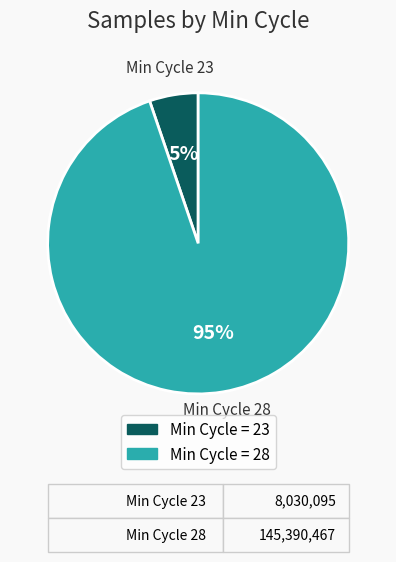

Is there a majority slice in this chart?

Yes